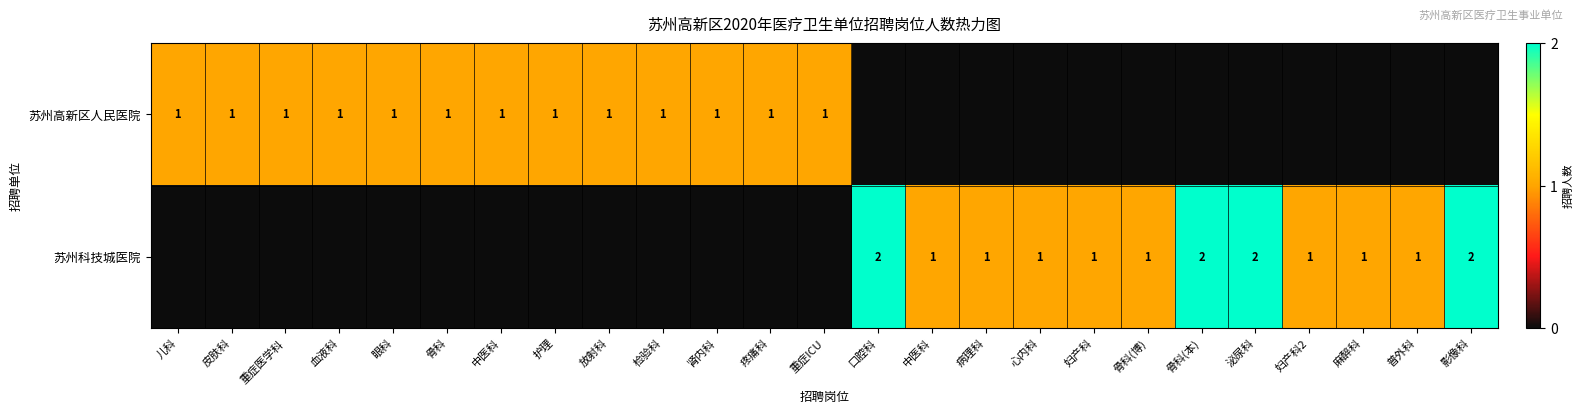

Which category has the lowest value in the 苏州高新区人民医院 series?

口腔科